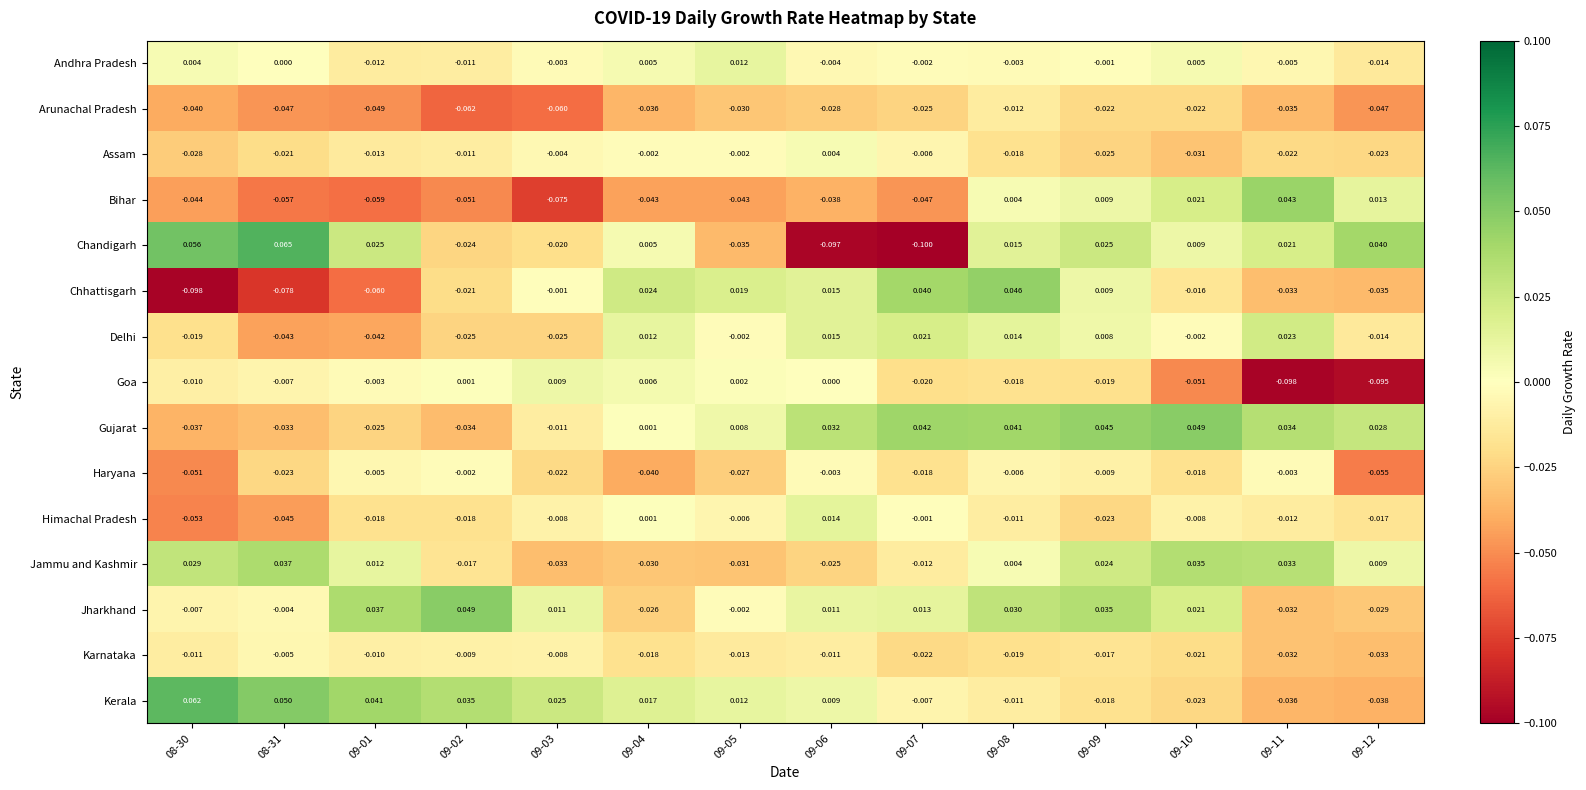

How many values in the Jharkhand series are below 0?

6